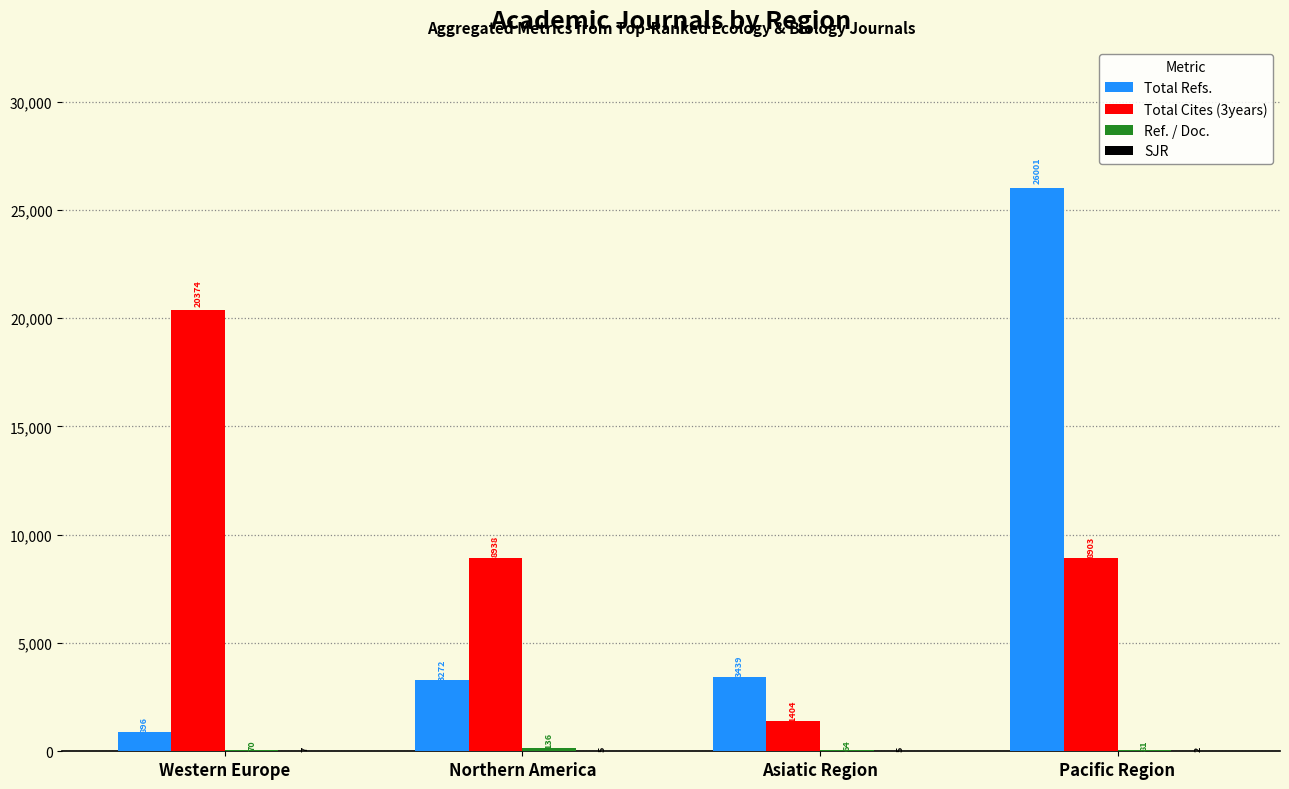

Which series has the largest range (max minus min)?

Total Refs.